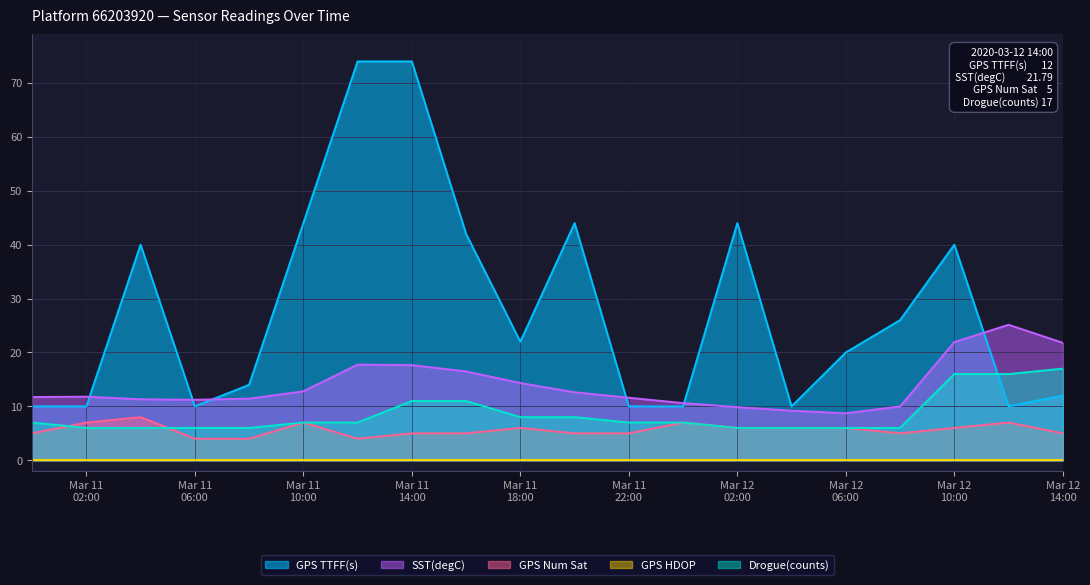

Count the number of categories in the chart.

20